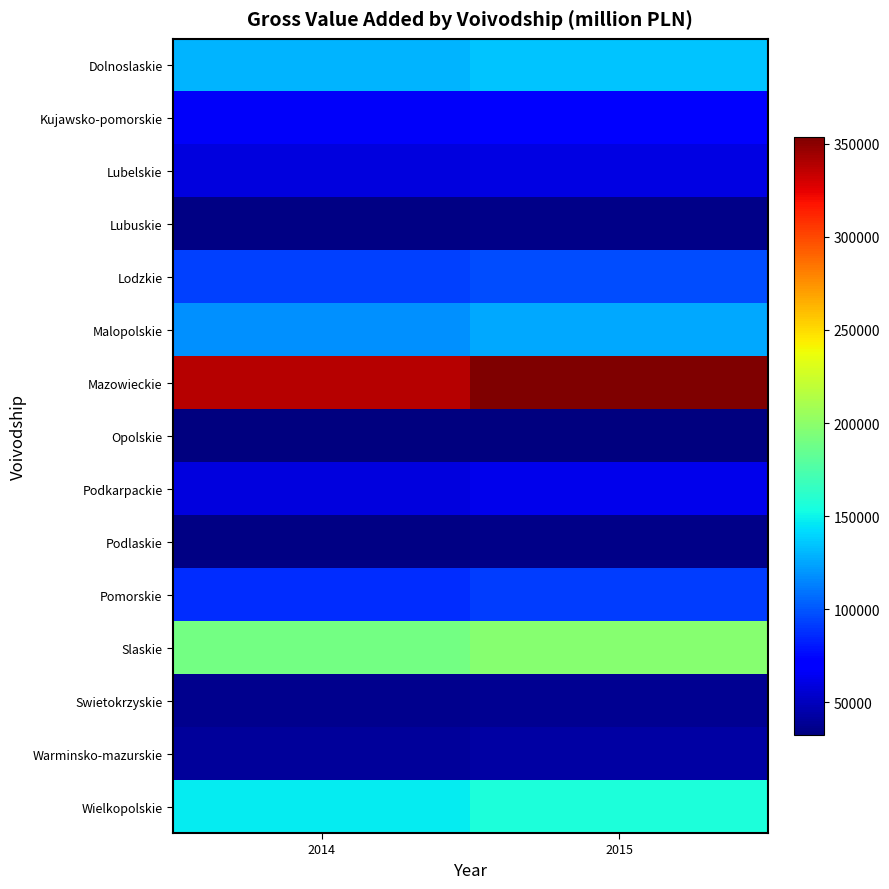

Rank the series at 2014 from lowest to highest value.

Opolskie, Lubuskie, Podlaskie, Swietokrzyskie, Warminsko-mazurskie, Lubelskie, Podkarpackie, Kujawsko-pomorskie, Pomorskie, Lodzkie, Malopolskie, Dolnoslaskie, Wielkopolskie, Slaskie, Mazowieckie